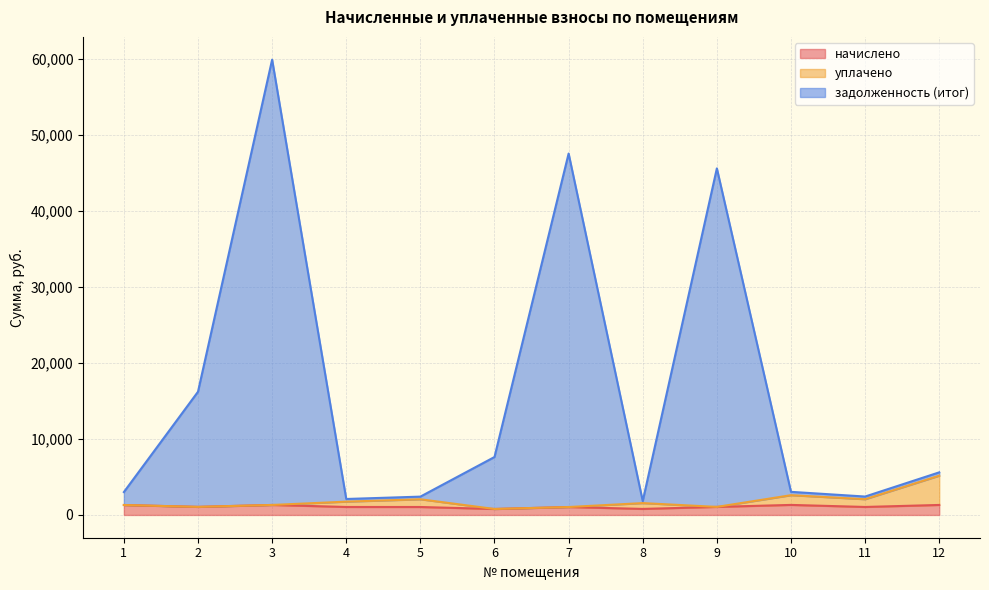

Which series has the largest total across all categories?

задолженность (итог)